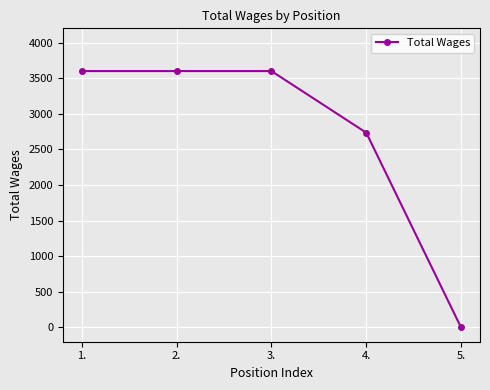

Does the chart display data point markers on the line(s)?

Yes